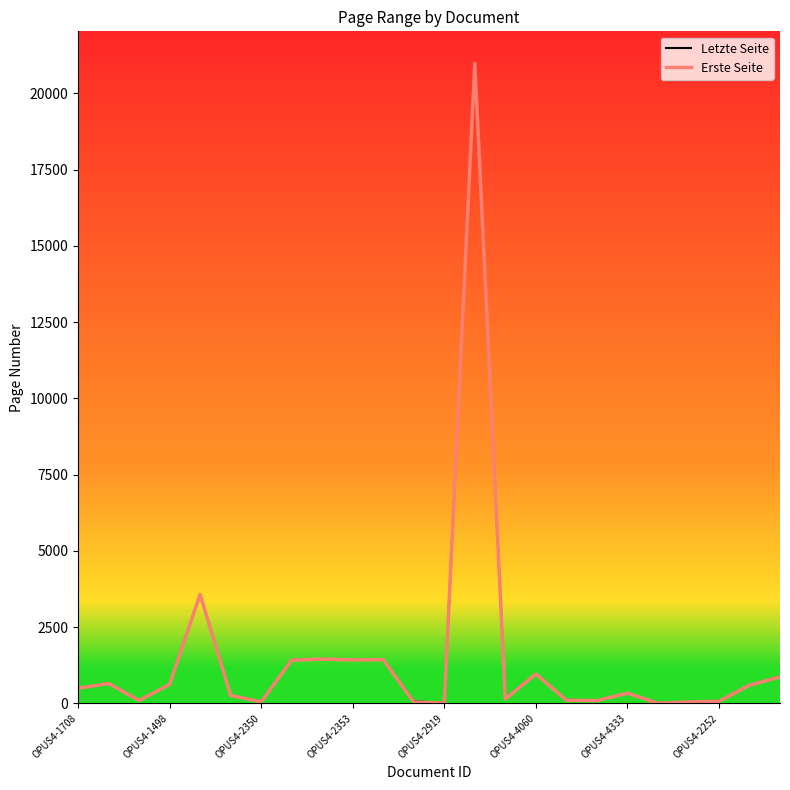

True or false: Erste Seite and Letzte Seite intersect in this chart.

False